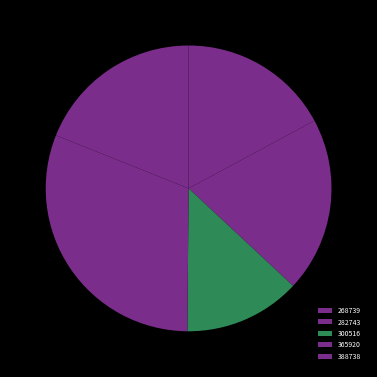

What is the change in value from 268739 to 300516?

-149168448